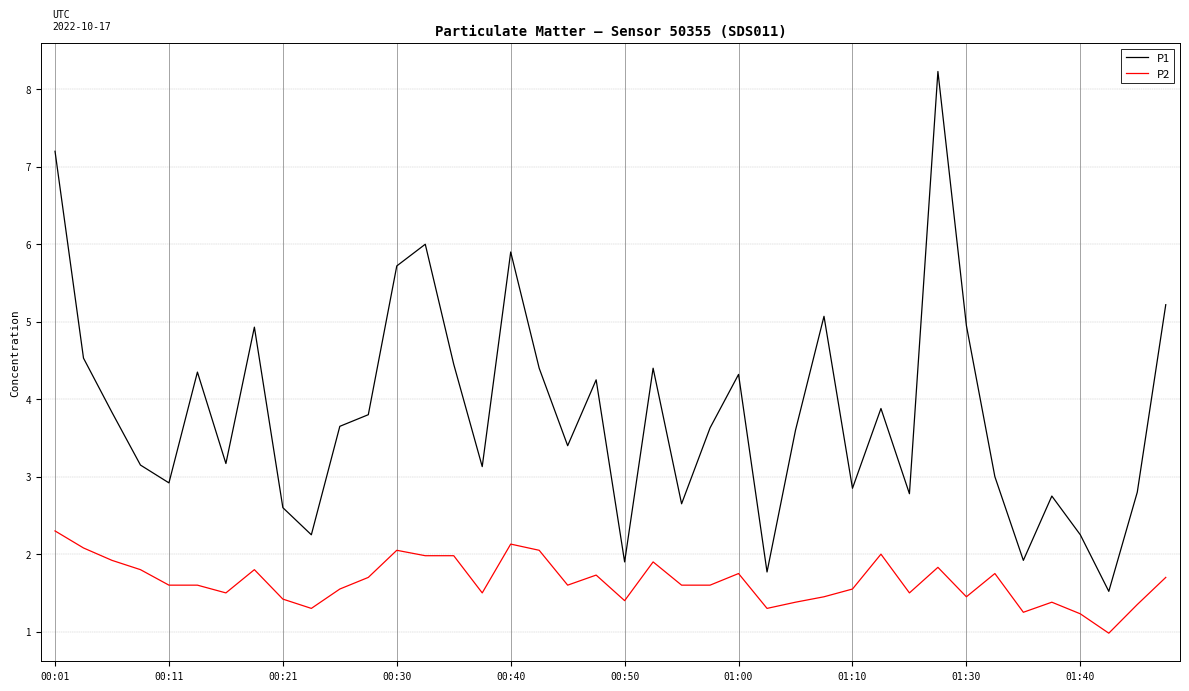

Which series has the largest total across all categories?

P1